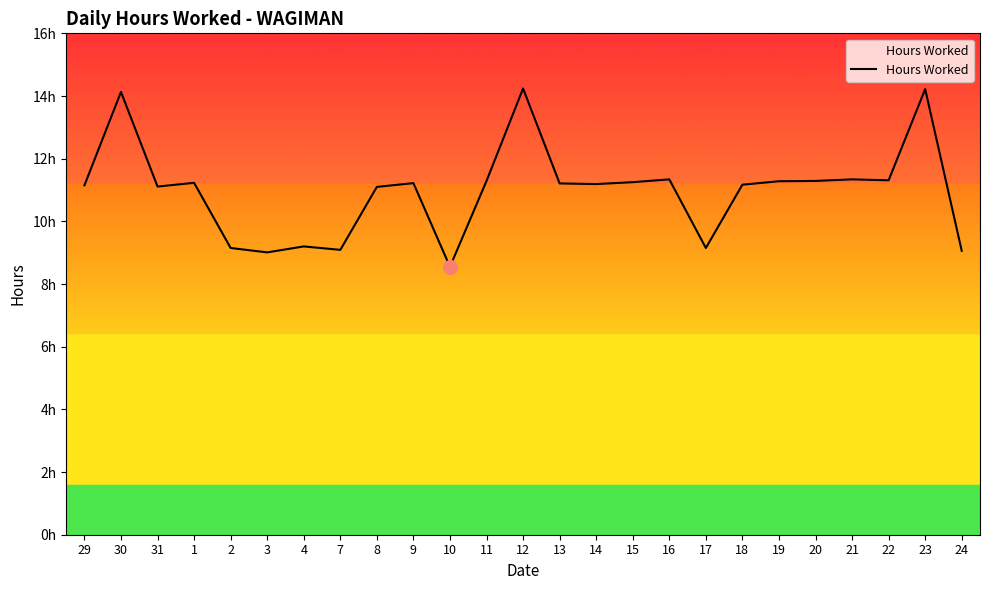

What is the sum of the values at 20 and 24?

20.4